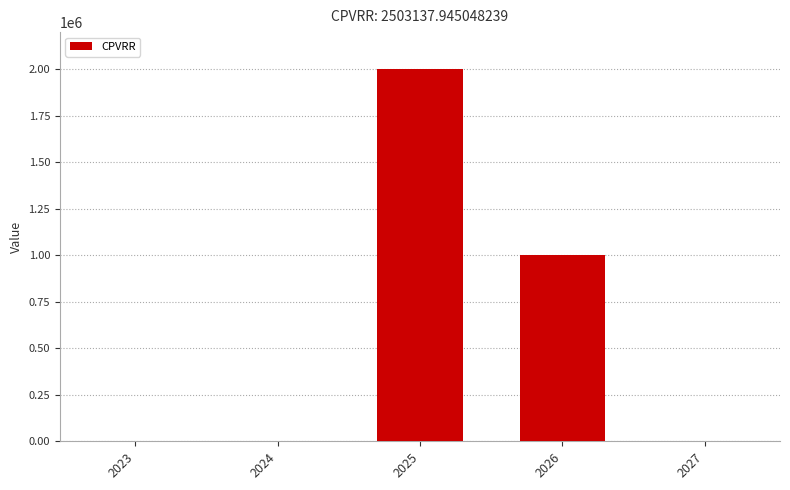

How many categories are shown in the chart?

5